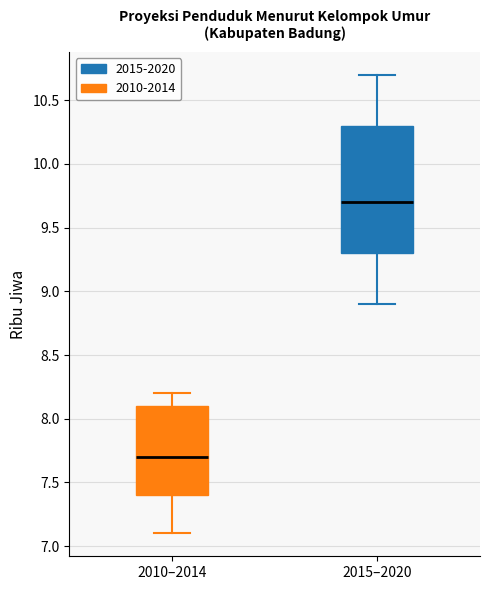

Which box's median line is the highest?

2015–2020